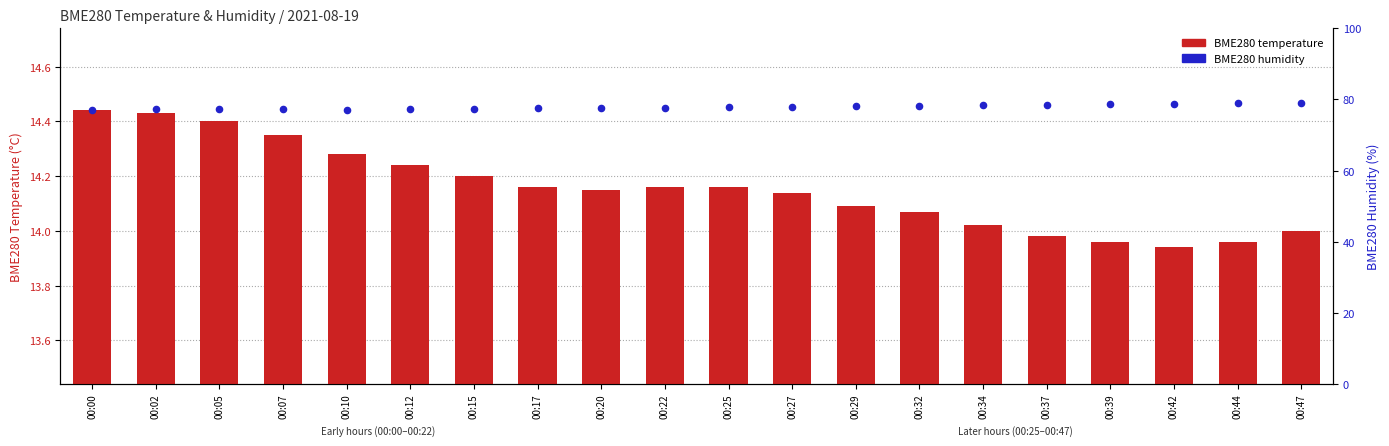

At which category is the sum across all series the highest?

00:47